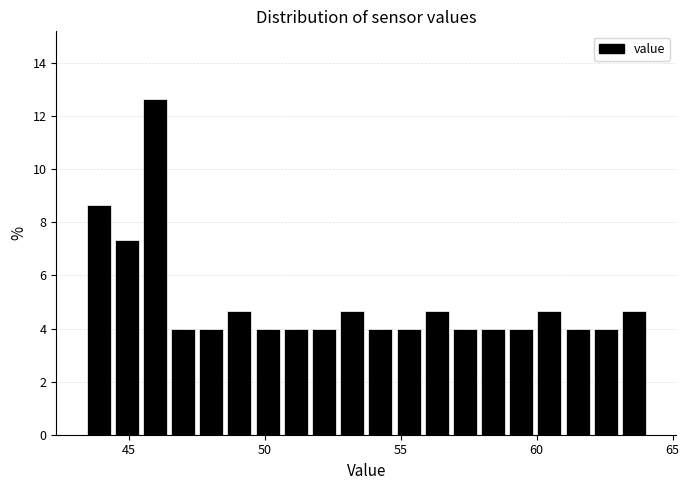

Read against the x-axis, roughly where is the centre of the tallest bar?

46.0